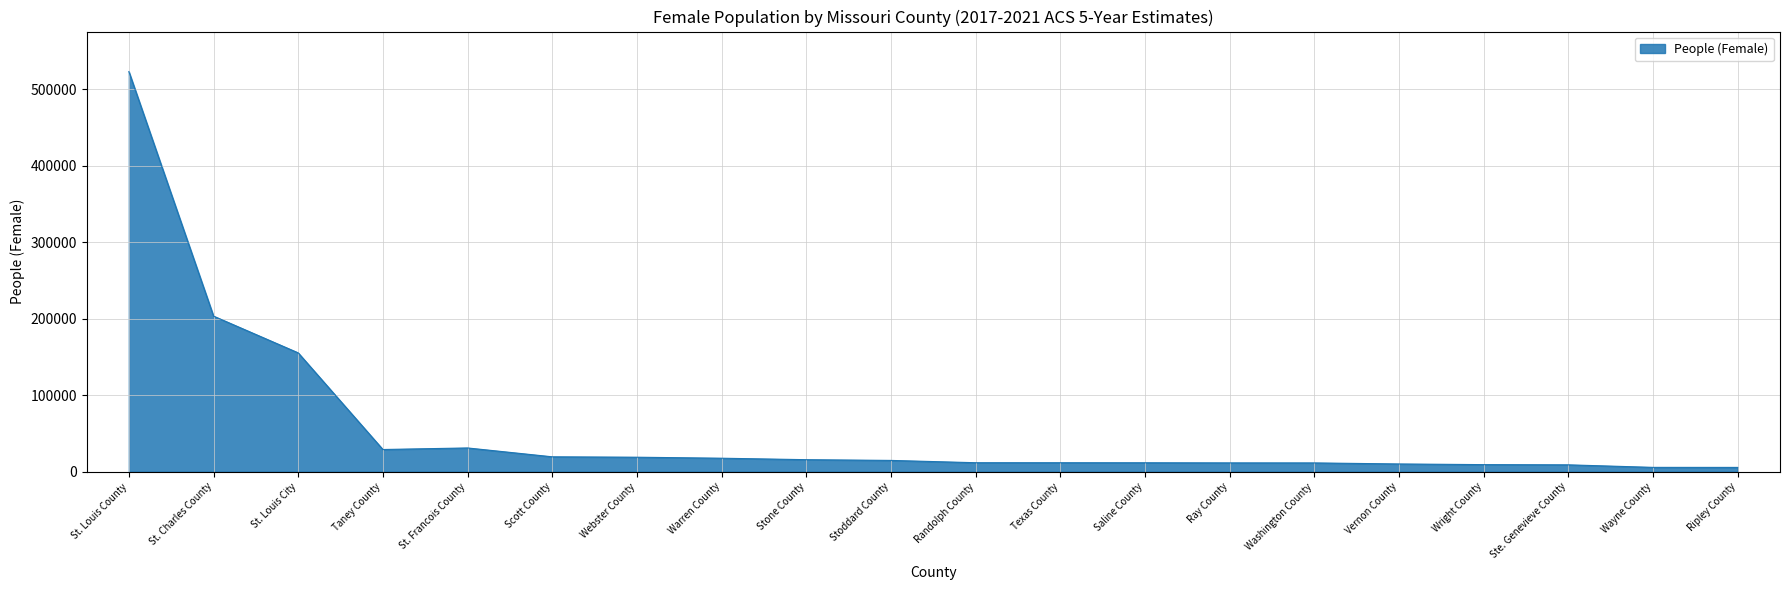

The chart shows a value of 11731 at Texas County. True or false?

True